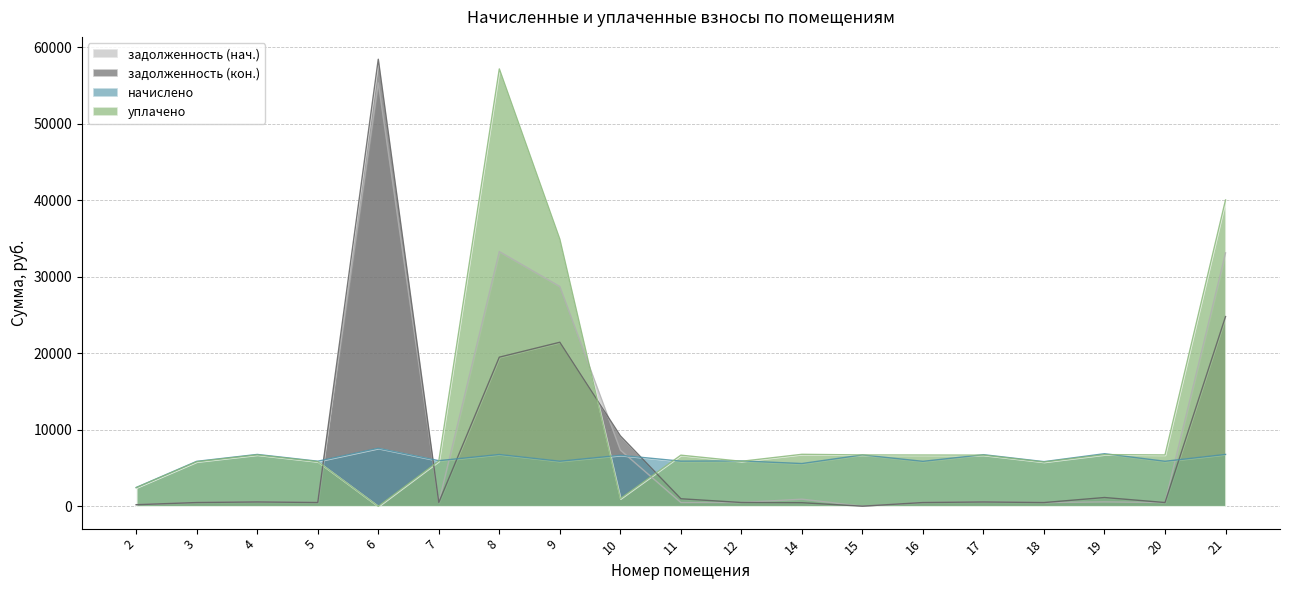

The начислено series shows 1664.6 at 3. True or false?

False